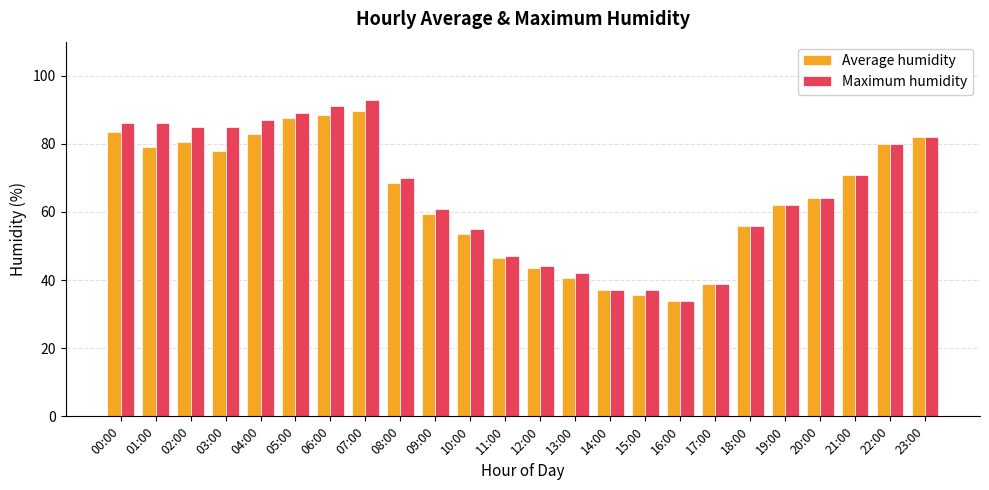

What is the value of the Average humidity bar at the 12th from the left?

46.5